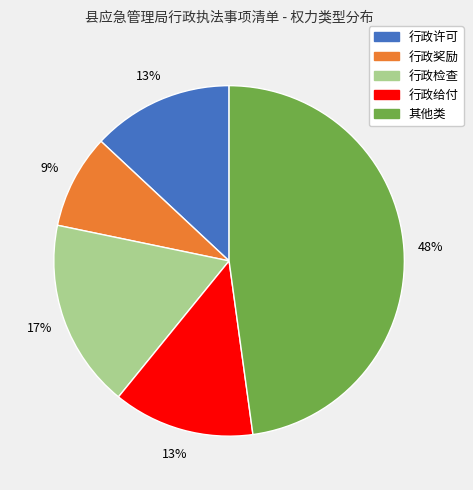

What is the smallest slice in the pie chart?

行政奖励